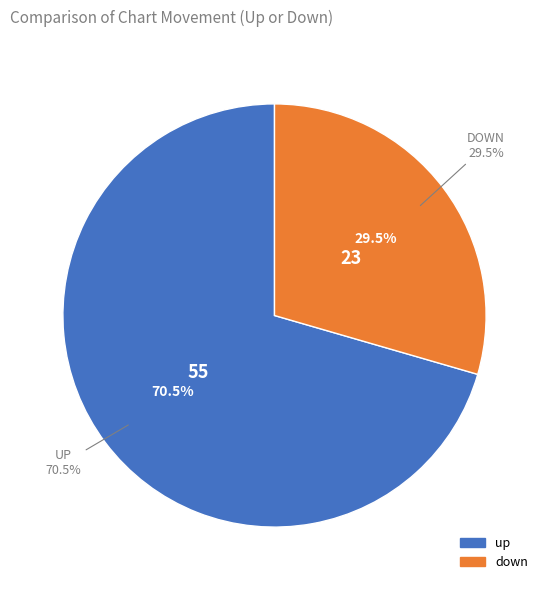

Which slice is the smallest?

down